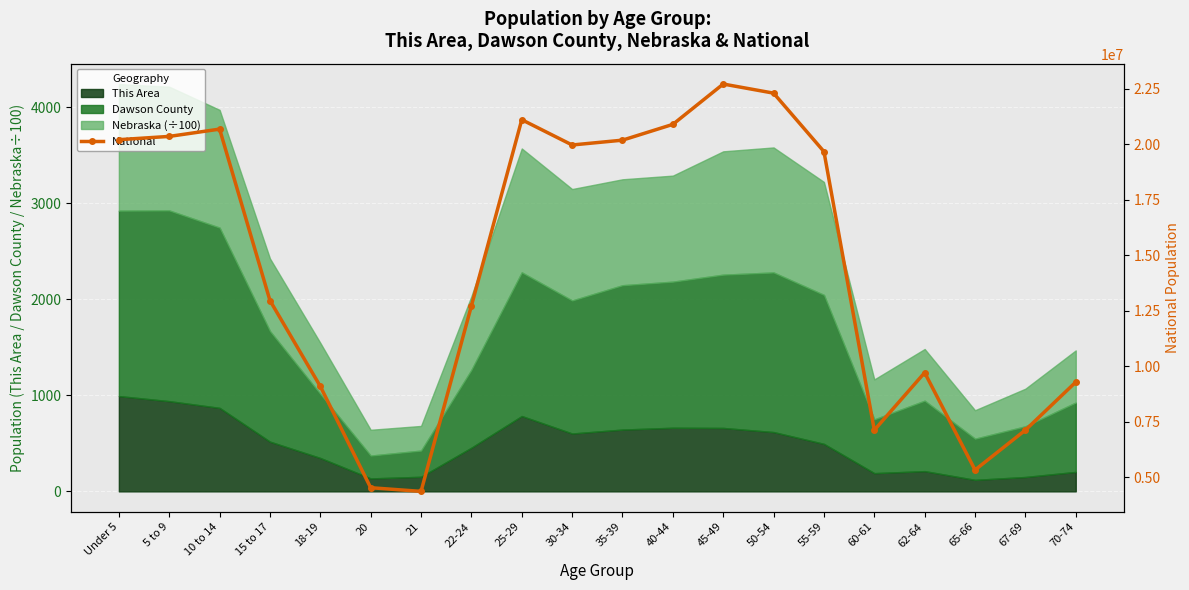

True or false: the data shows 9704197 at 62-64.

True